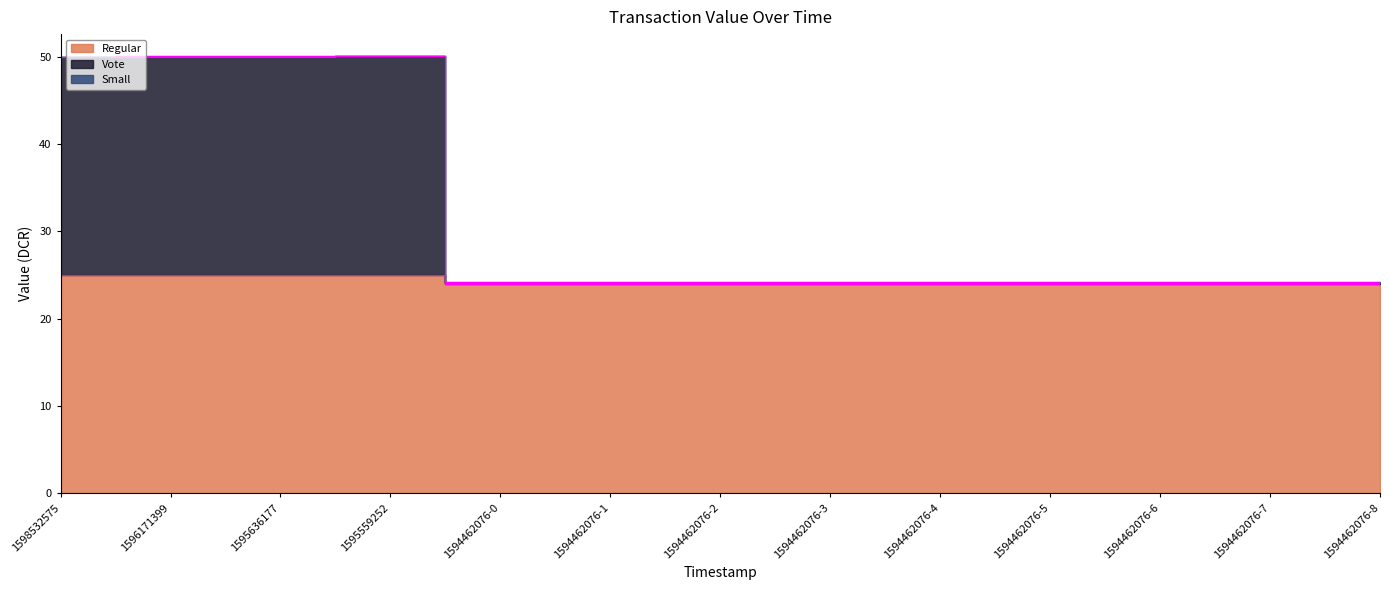

Is it true that Vote equals 11.9 at 1594462076-3?

False